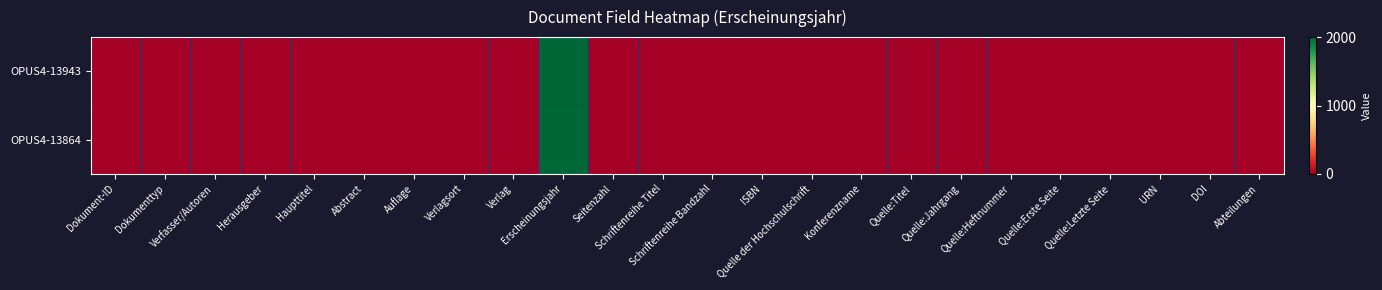

At which category is the sum across all series the highest?

Erscheinungsjahr